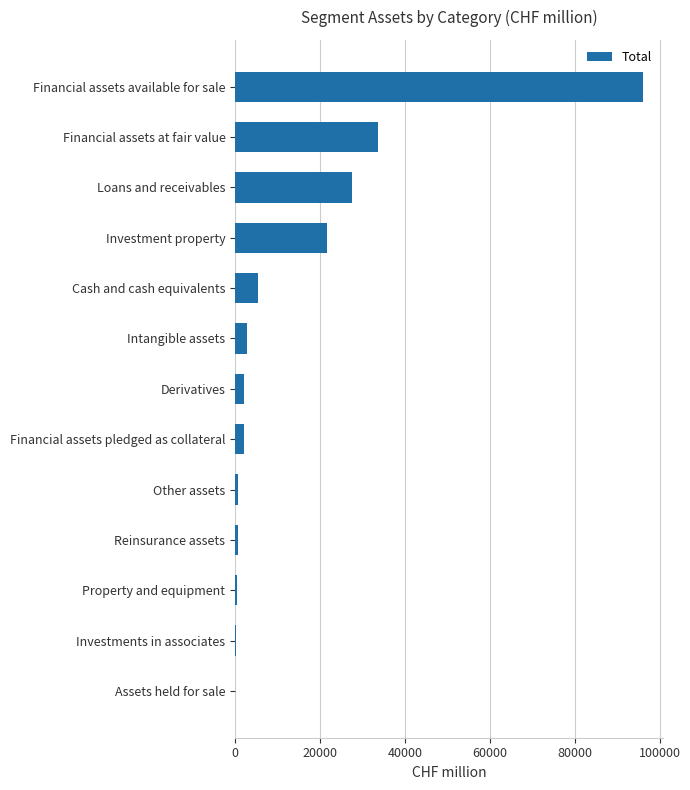

What is the sum of all values?

192659